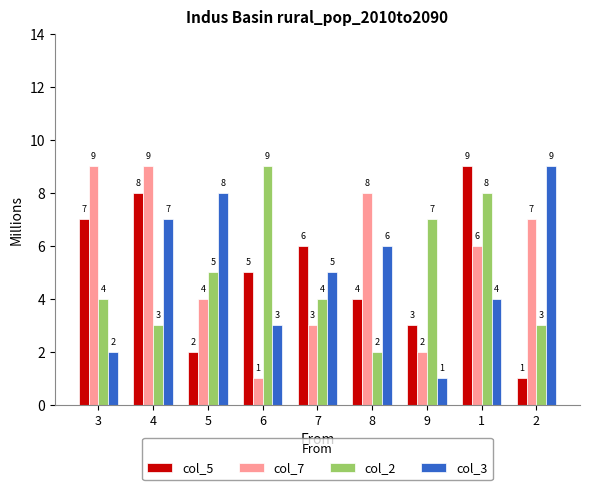

Reading left to right, list all the values displayed in this chart.

col_5: 3=7	4=8	5=2	6=5	7=6	8=4	9=3	1=9	2=1
col_7: 3=9	4=9	5=4	6=1	7=3	8=8	9=2	1=6	2=7
col_2: 3=4	4=3	5=5	6=9	7=4	8=2	9=7	1=8	2=3
col_3: 3=2	4=7	5=8	6=3	7=5	8=6	9=1	1=4	2=9